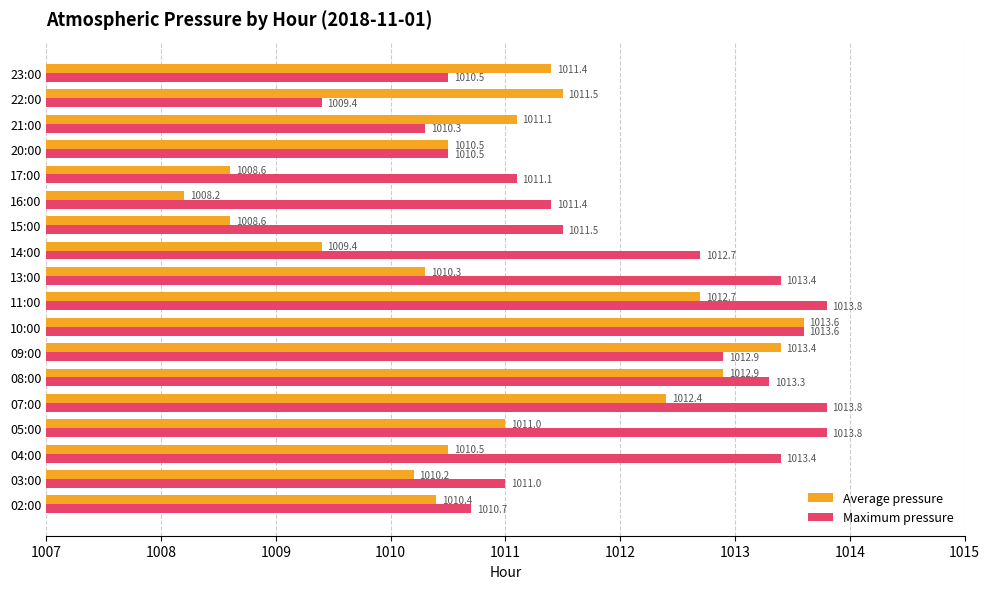

At which label does Average pressure reach its minimum?

16:00